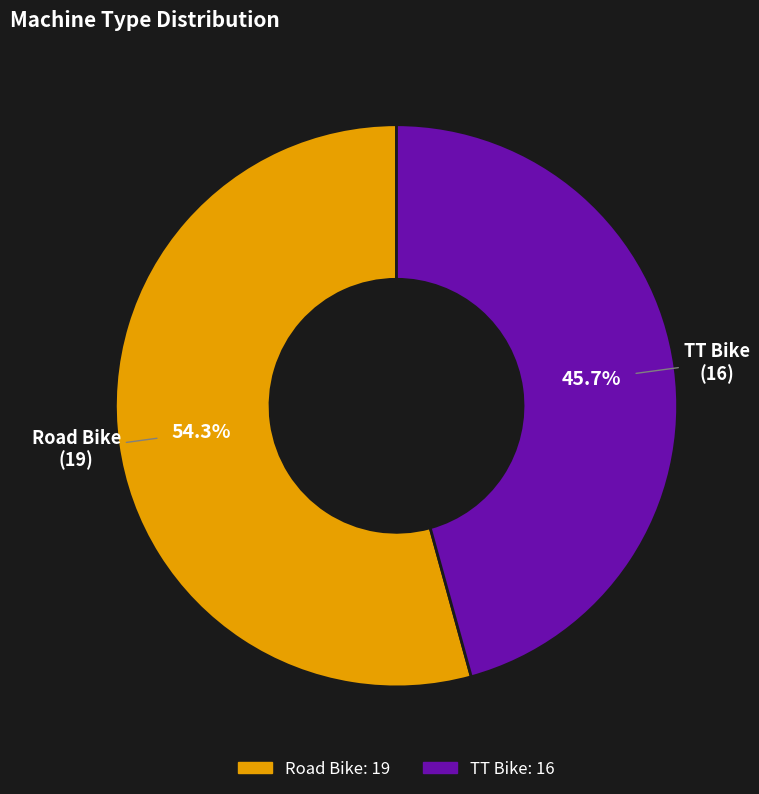

Between Road Bike and TT Bike, which is larger?

Road Bike